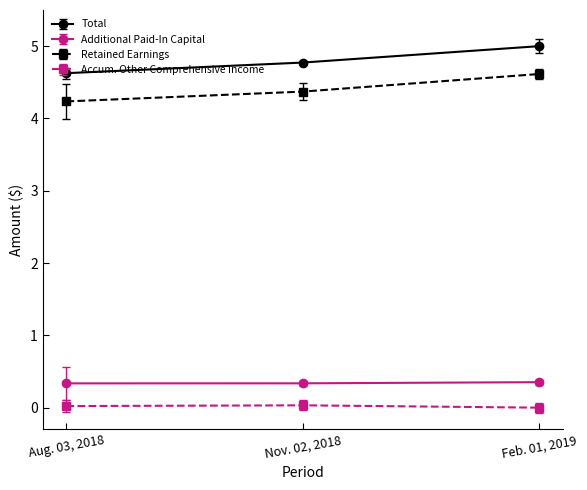

The Additional Paid-In Capital series shows 0.3 at Nov. 02, 2018. True or false?

True